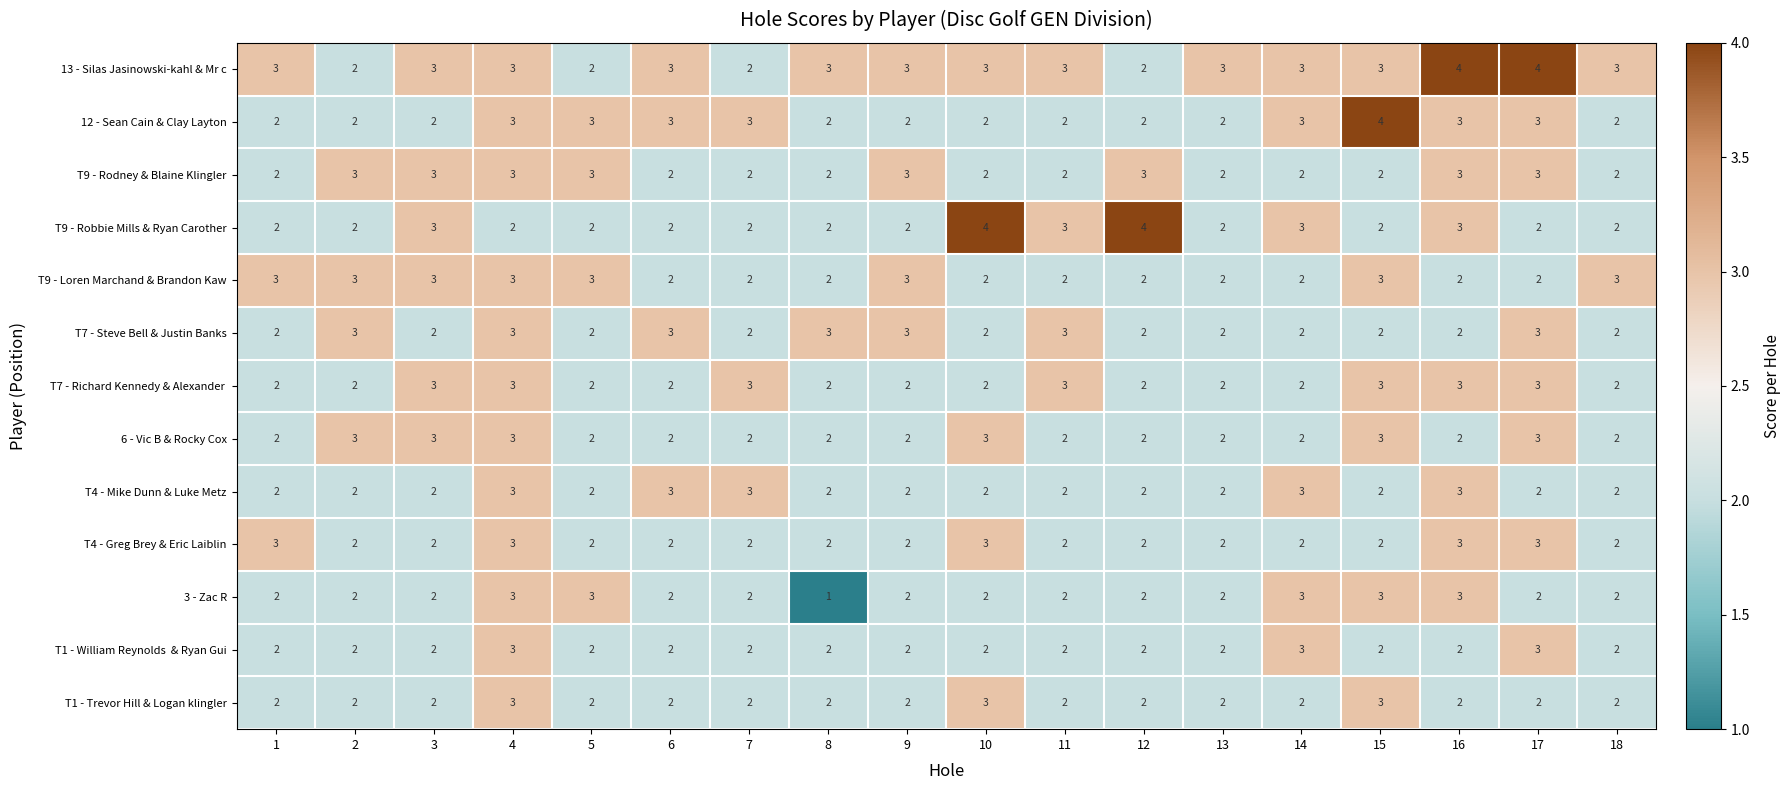

What is the greatest value displayed?

4